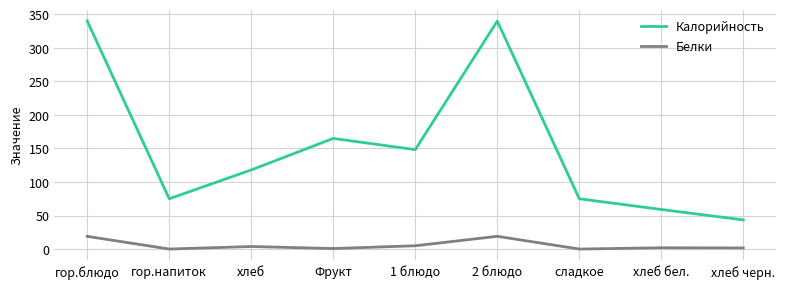

Between 1 блюдо and 2 блюдо, which series saw the biggest shift?

Калорийность